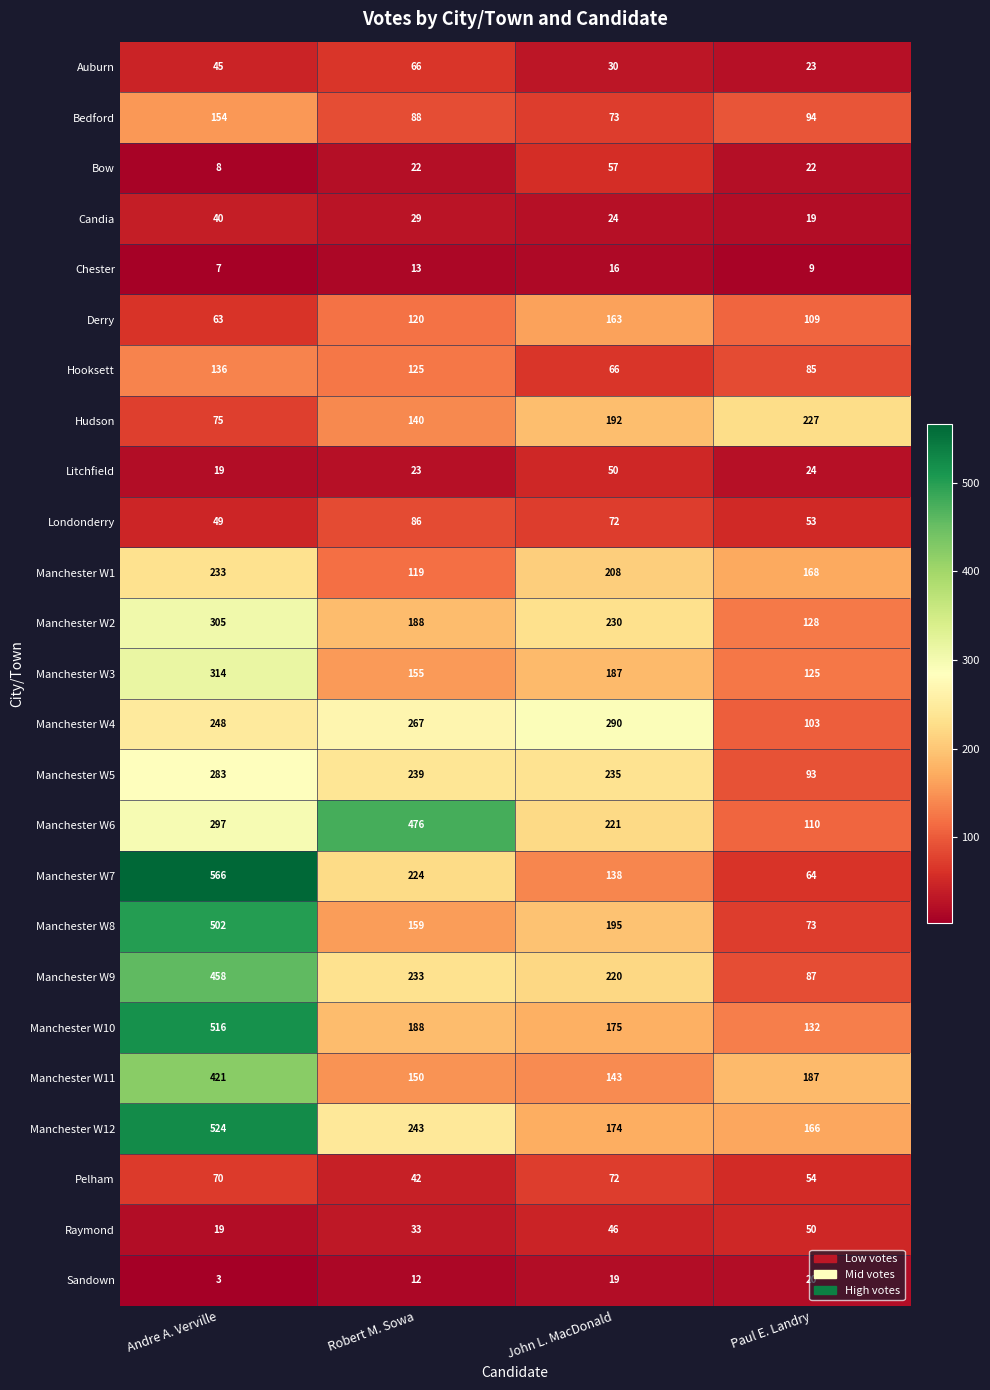

At which category is the sum across all series the highest?

Andre A. Verville